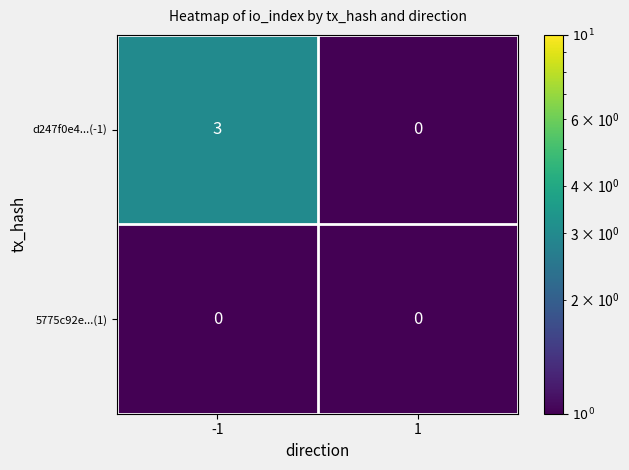

The d247f0e4...(-1) series shows 0 at 1. True or false?

True